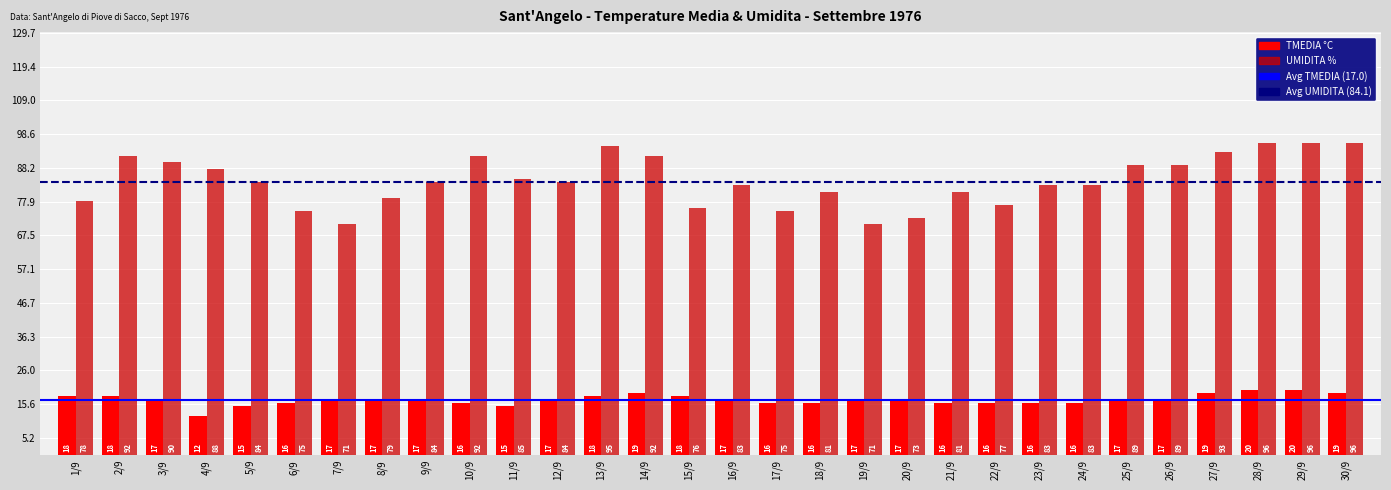

The value of UMIDITA % at 23/9 is 83. True or false?

True